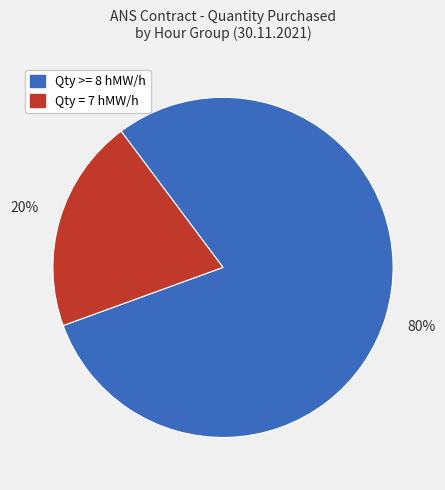

To the nearest percent, what is the average slice percentage?

50%